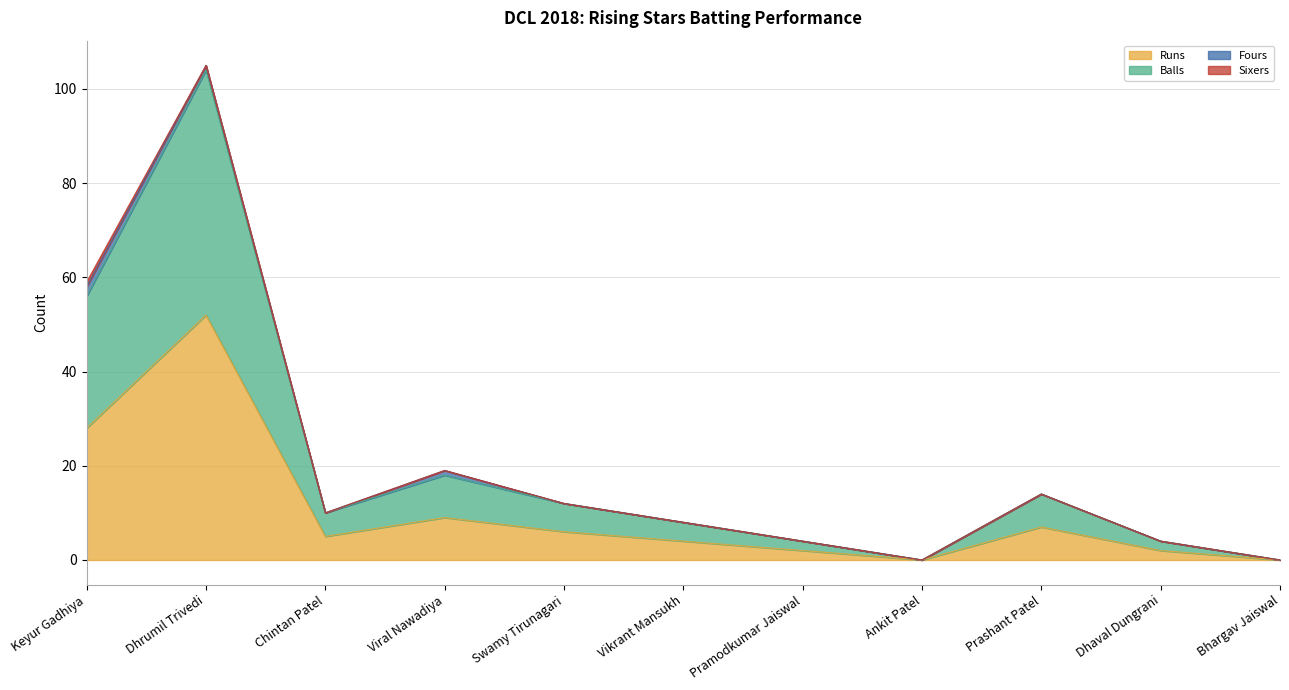

True or false: Runs has more than 1 interior local peaks.

True